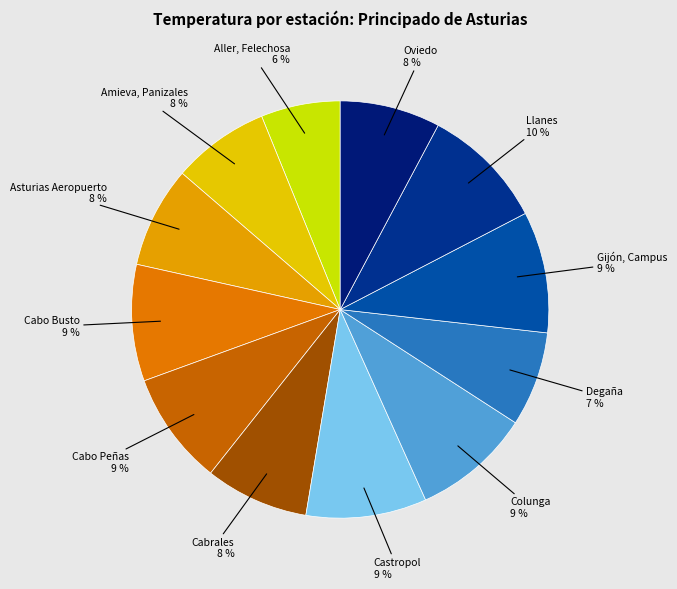

Which slice is the largest?

Llanes